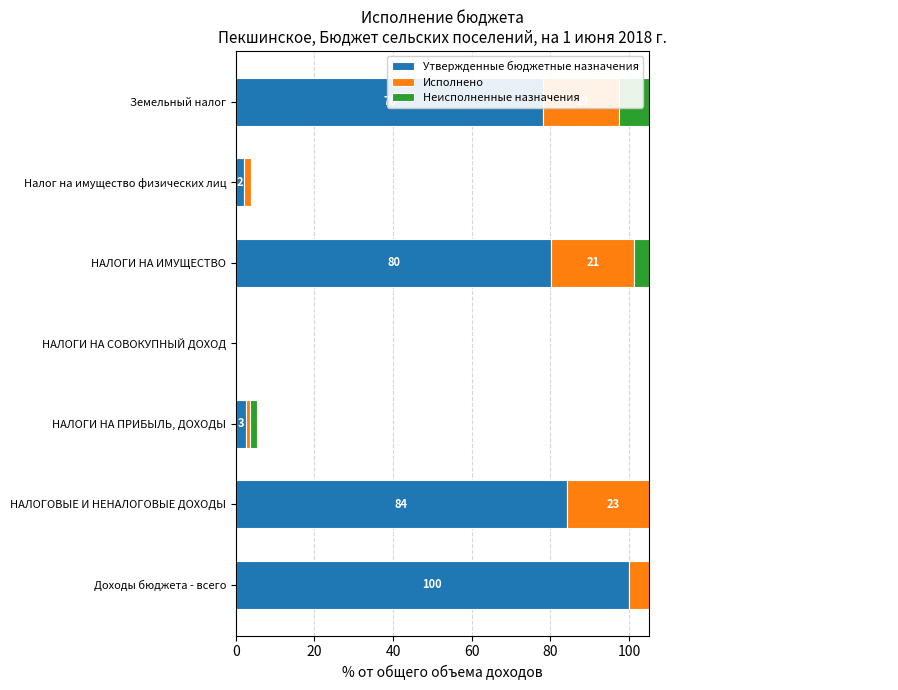

Is the value of Исполнено at НАЛОГИ НА ПРИБЫЛЬ, ДОХОДЫ greater than the value of Утвержденные бюджетные назначения at Доходы бюджета - всего?

No